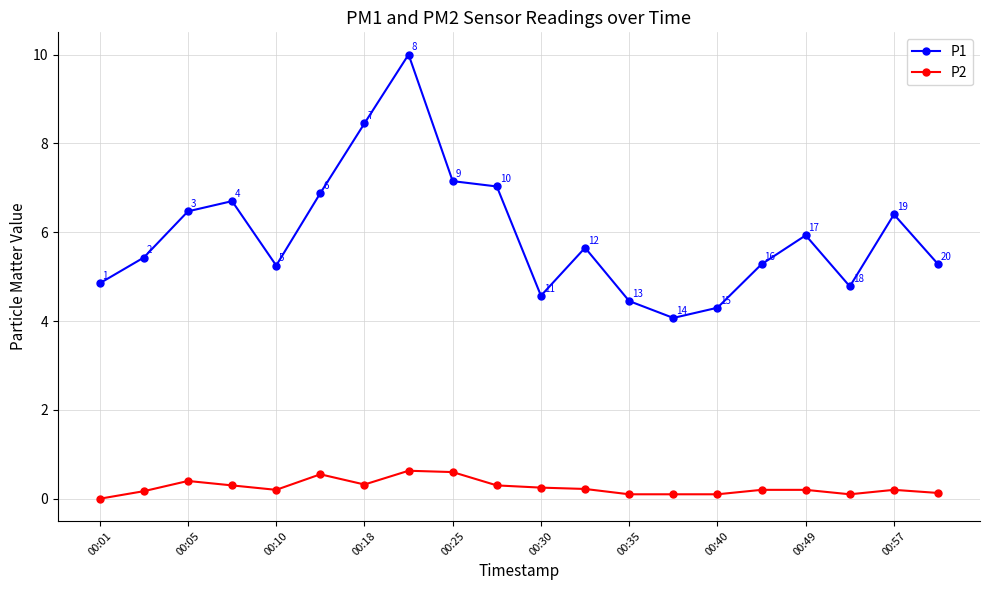

What are all the series names shown in the legend?

P1, P2